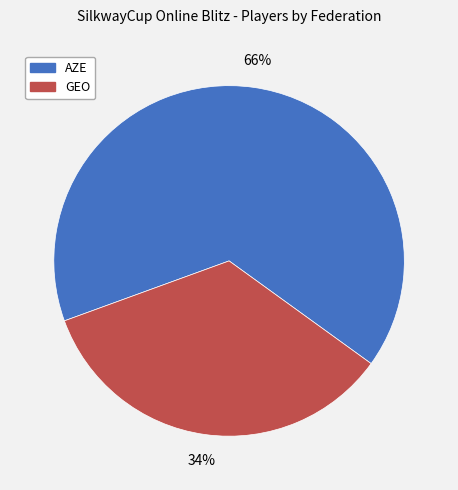

How many slices are in this pie chart?

2